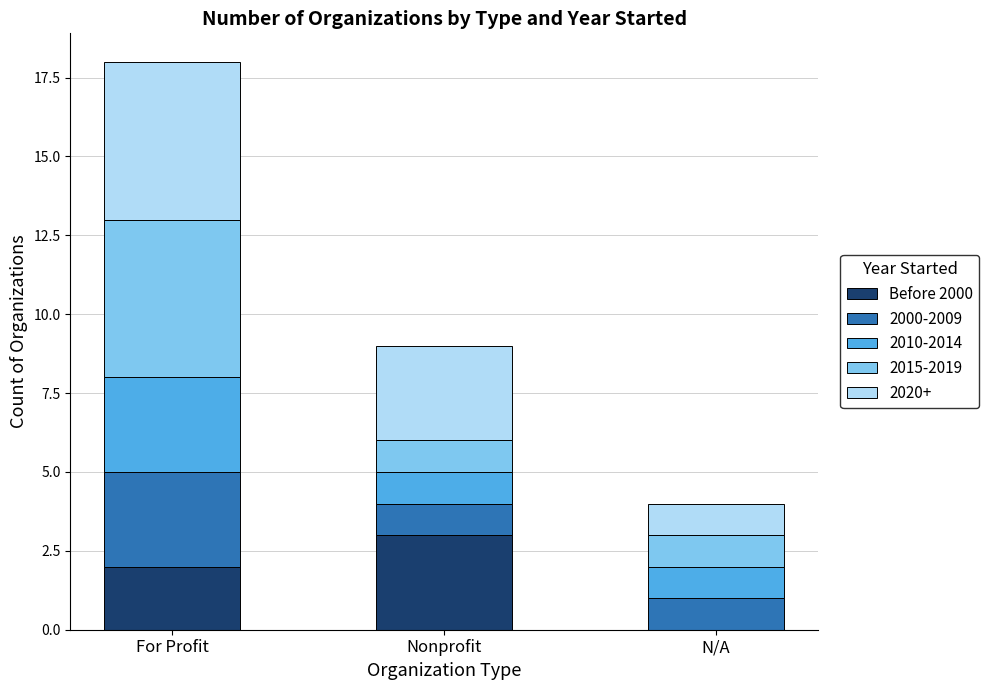

Is it true that Before 2000 equals -1 at N/A?

False